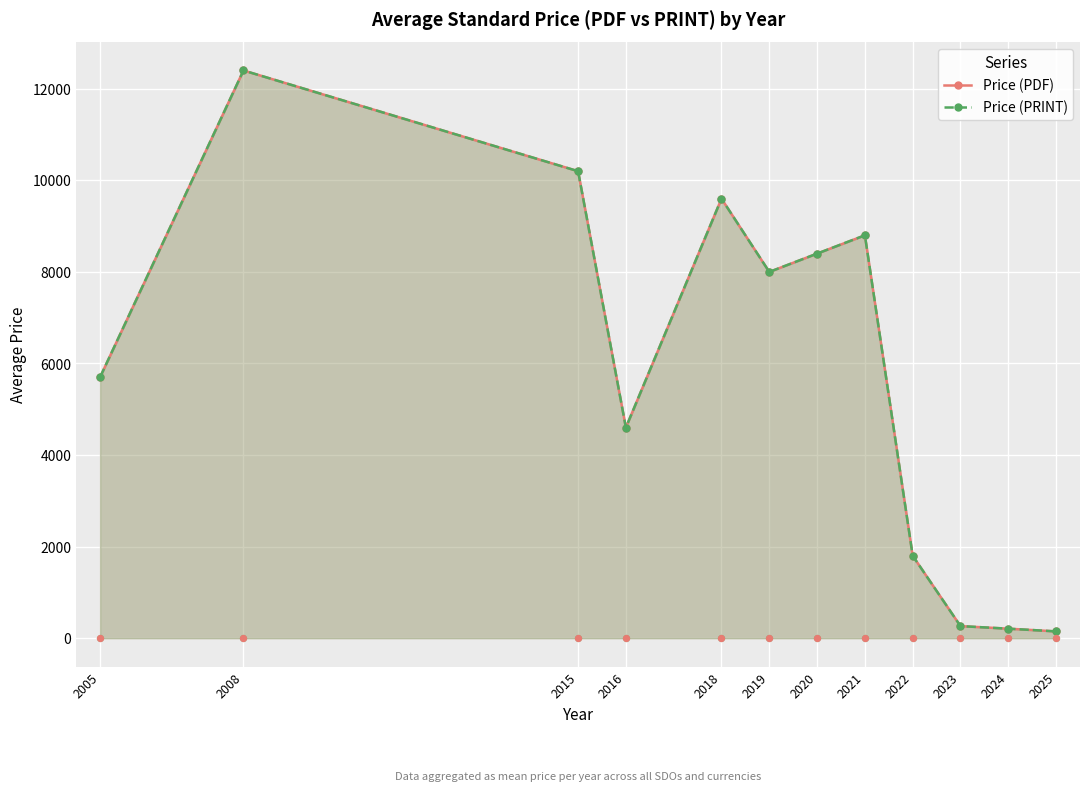

Which series has the largest Y range (max minus min)?

Price (PDF)